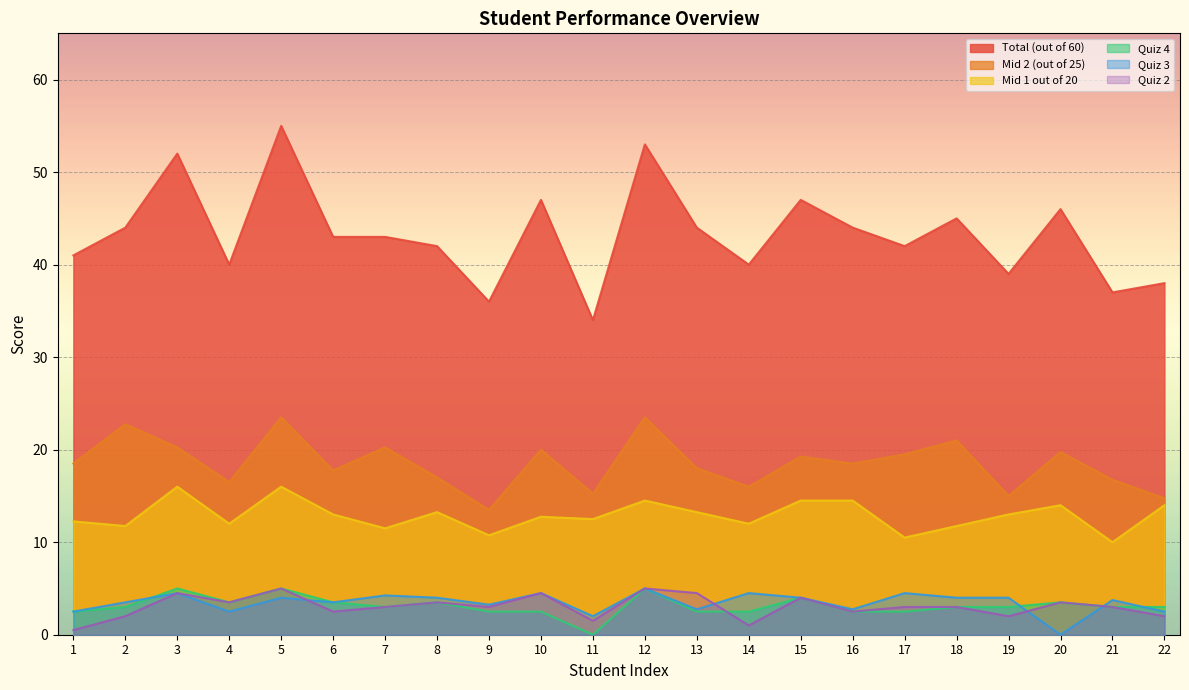

Where is Mid 2 (out of 25) nearest to the value 18?

13